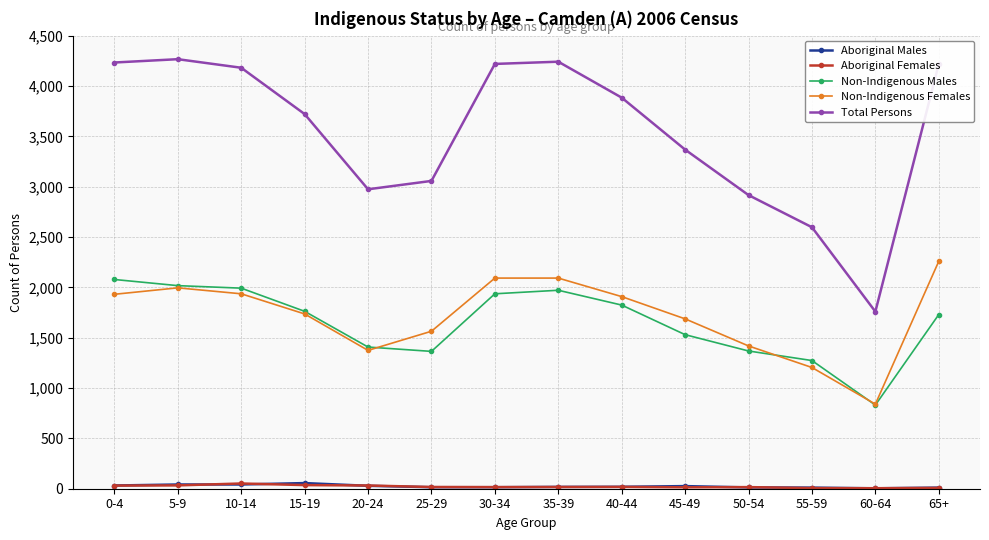

How many categories are shown in the chart?

14